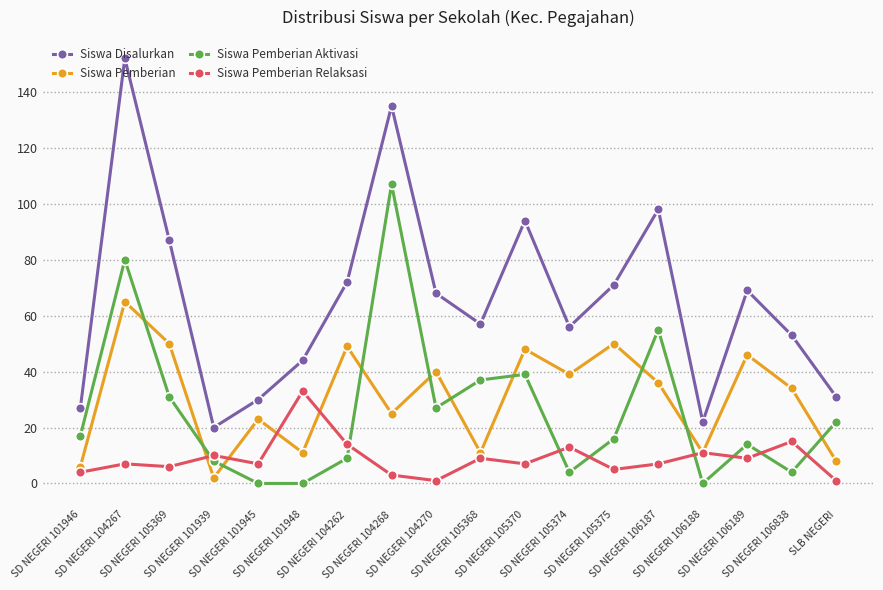

What is the difference between the Siswa Pemberian Aktivasi values at SD NEGERI 105375 and SD NEGERI 104267?

64